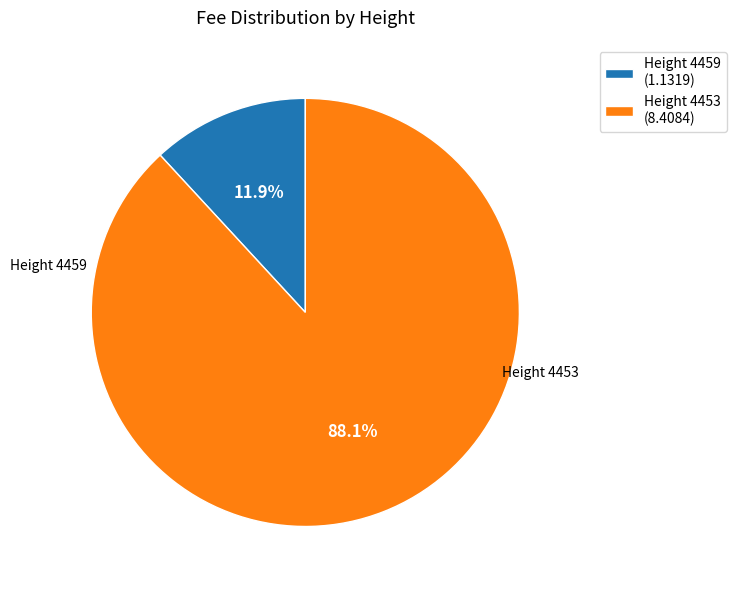

Rank the categories by value from highest to lowest.

Height 4453 (8.4084), Height 4459 (1.1319)